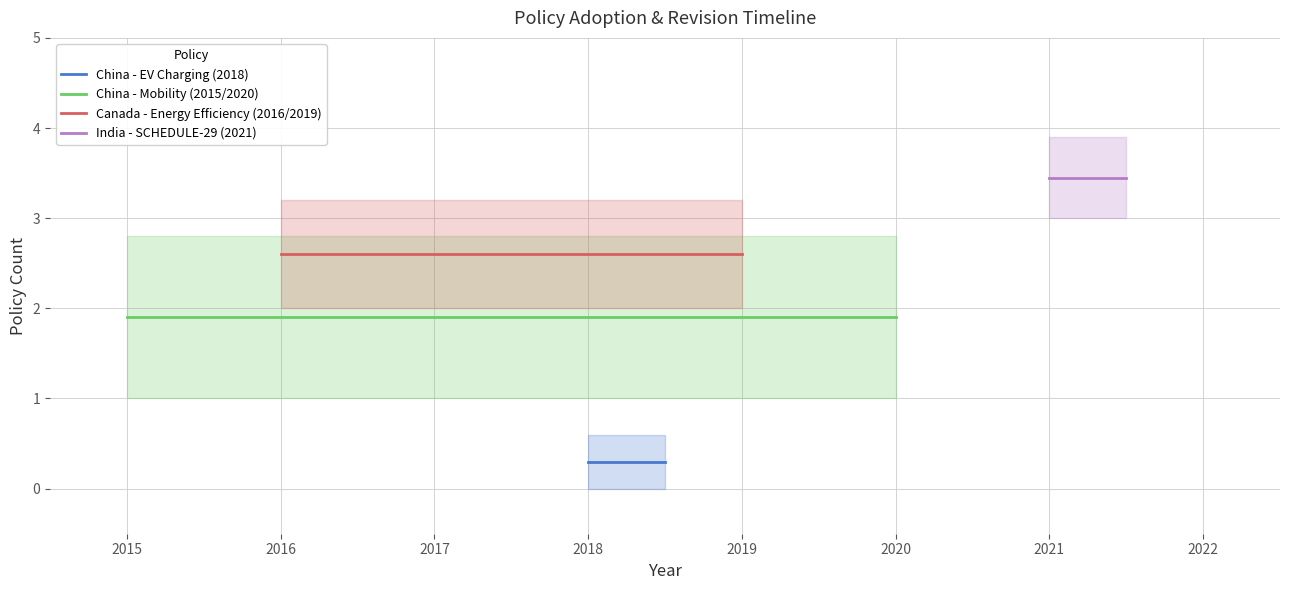

What is the sum of all China - EV Charging (2018) values?

0.6